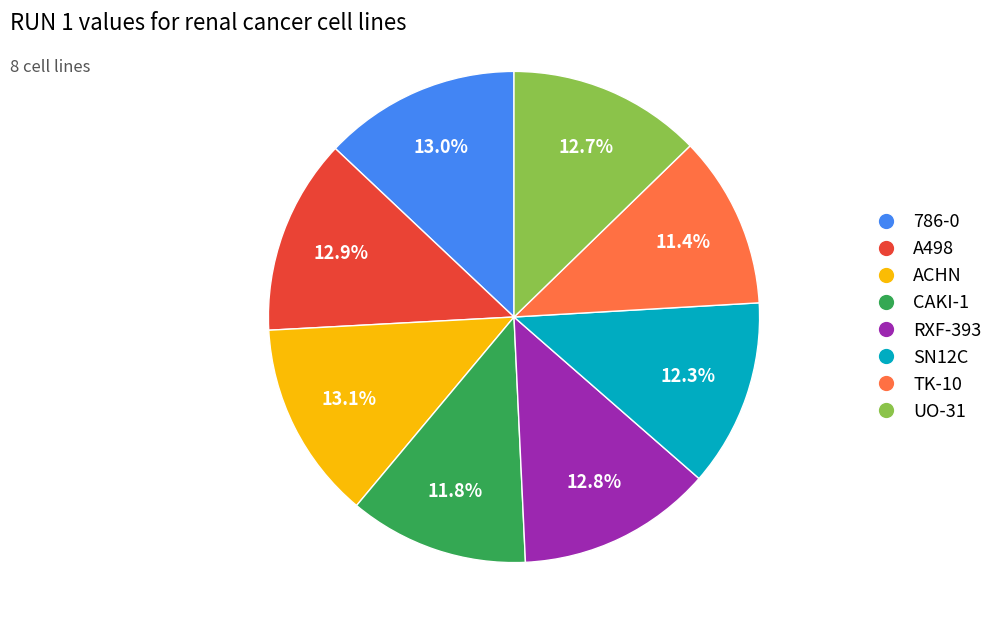

Is 786-0 the majority of the pie?

No